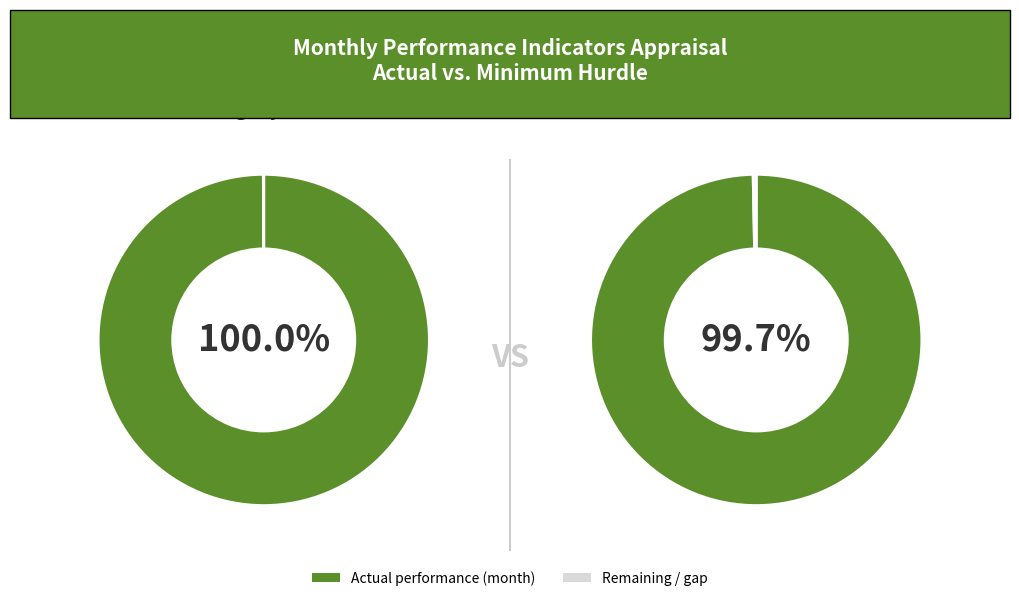

The Static seal leak rate slice represents 1% of the pie. True or false?

False